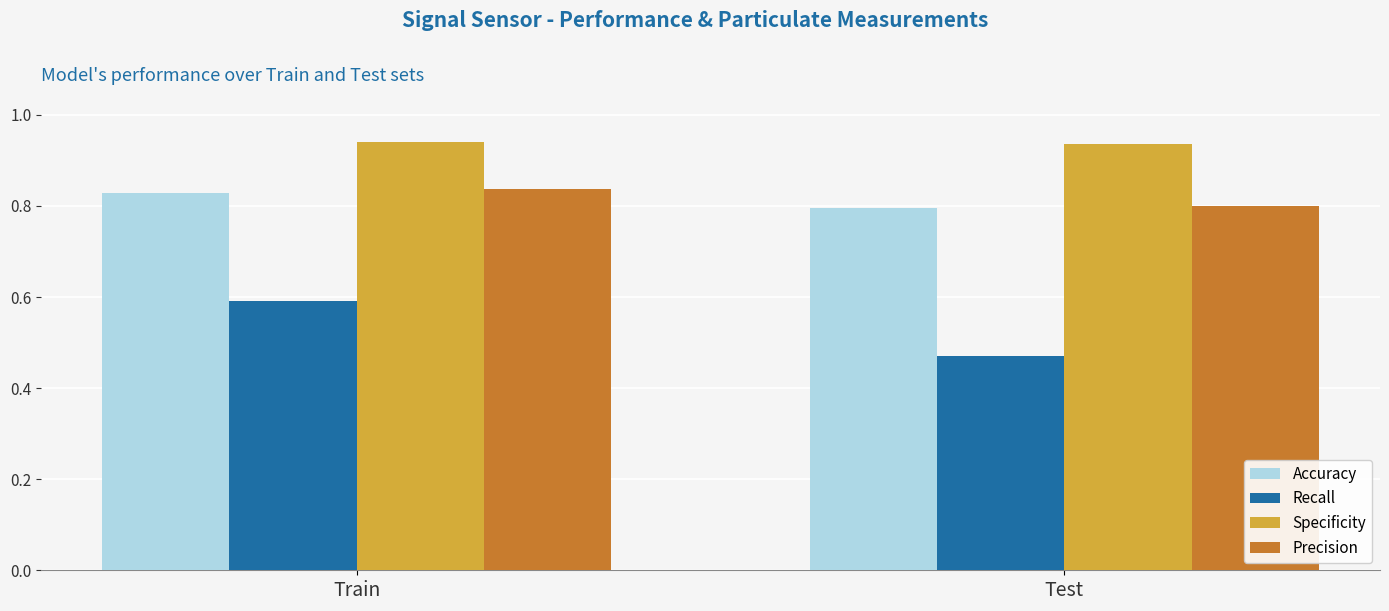

Rank the categories by Recall value from lowest to highest.

Test, Train